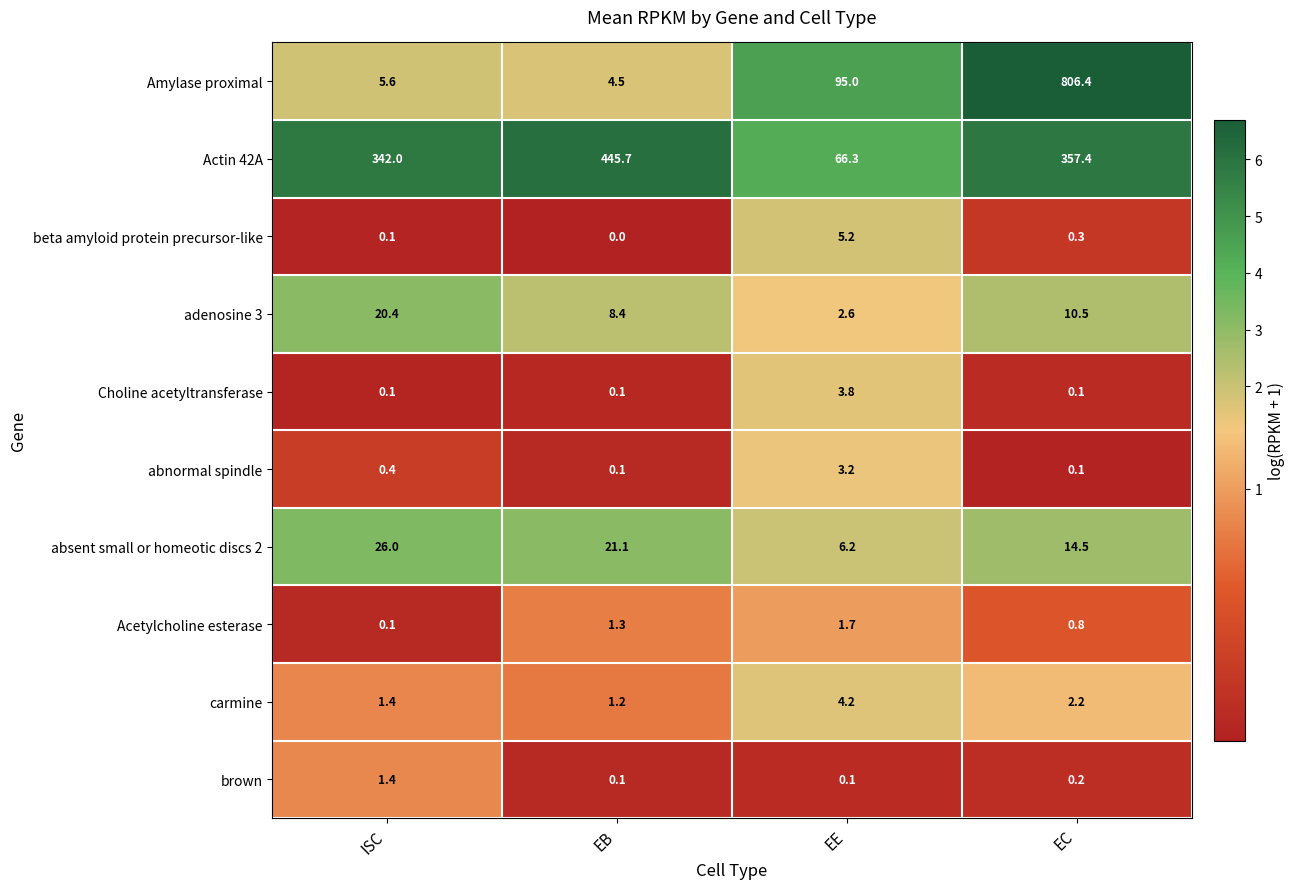

The value of absent small or homeotic discs 2 at EC is 4.7. True or false?

False